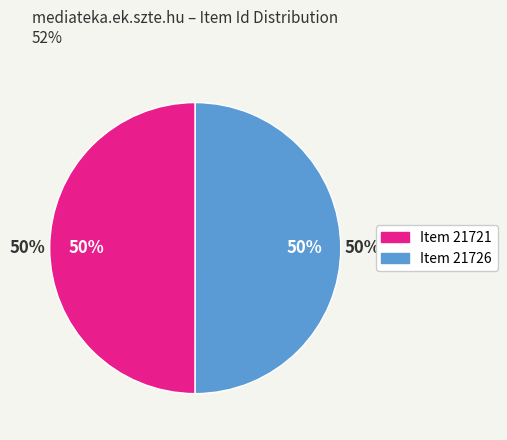

How many segments does this pie chart have?

2